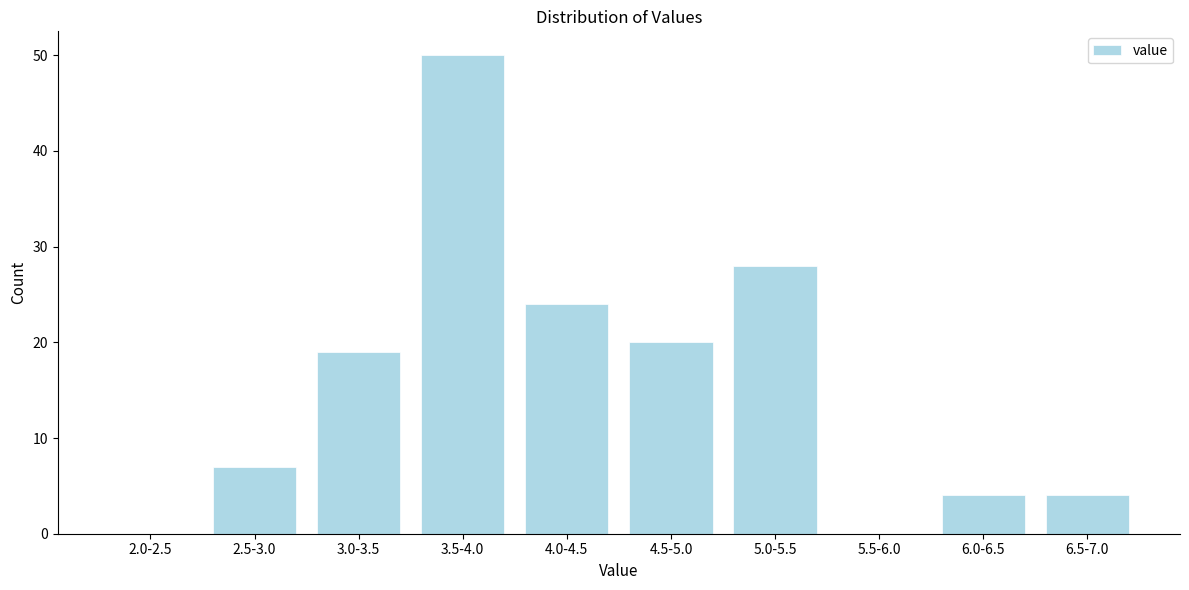

Reading left to right, transcribe all the data shown in this chart.

2.0-2.5=0	2.5-3.0=7	3.0-3.5=19	3.5-4.0=50	4.0-4.5=24	4.5-5.0=20	5.0-5.5=28	5.5-6.0=0	6.0-6.5=4	6.5-7.0=4